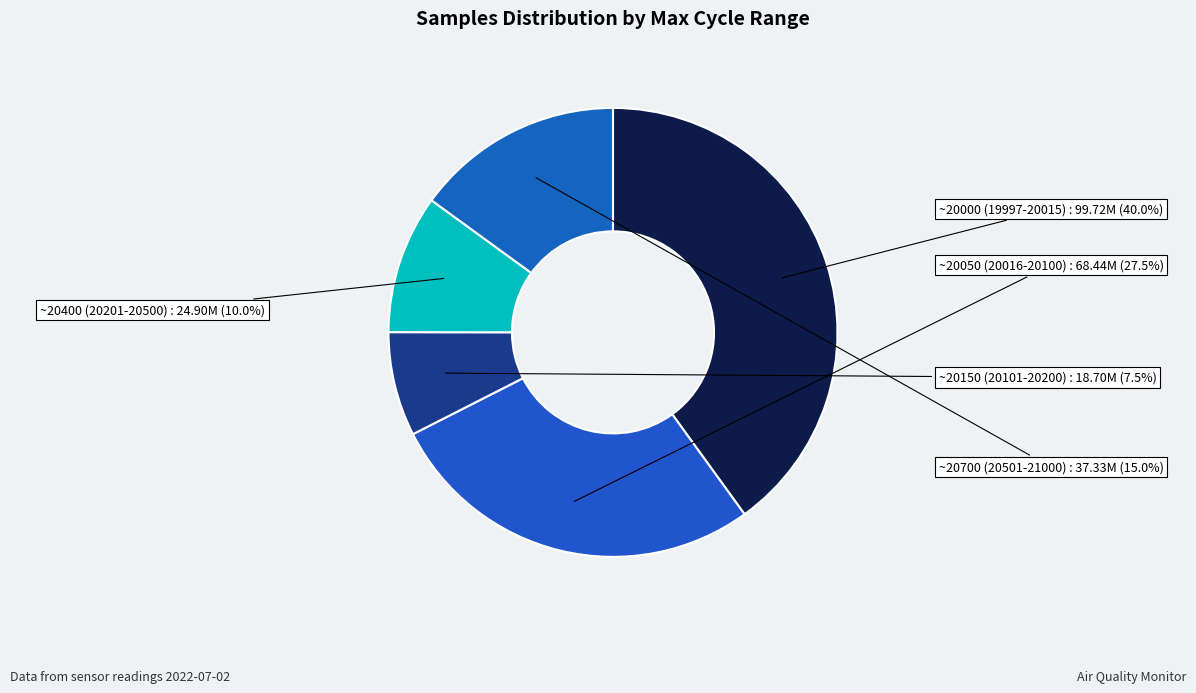

Which category has the biggest portion of the pie?

~20000 (19997-20015)